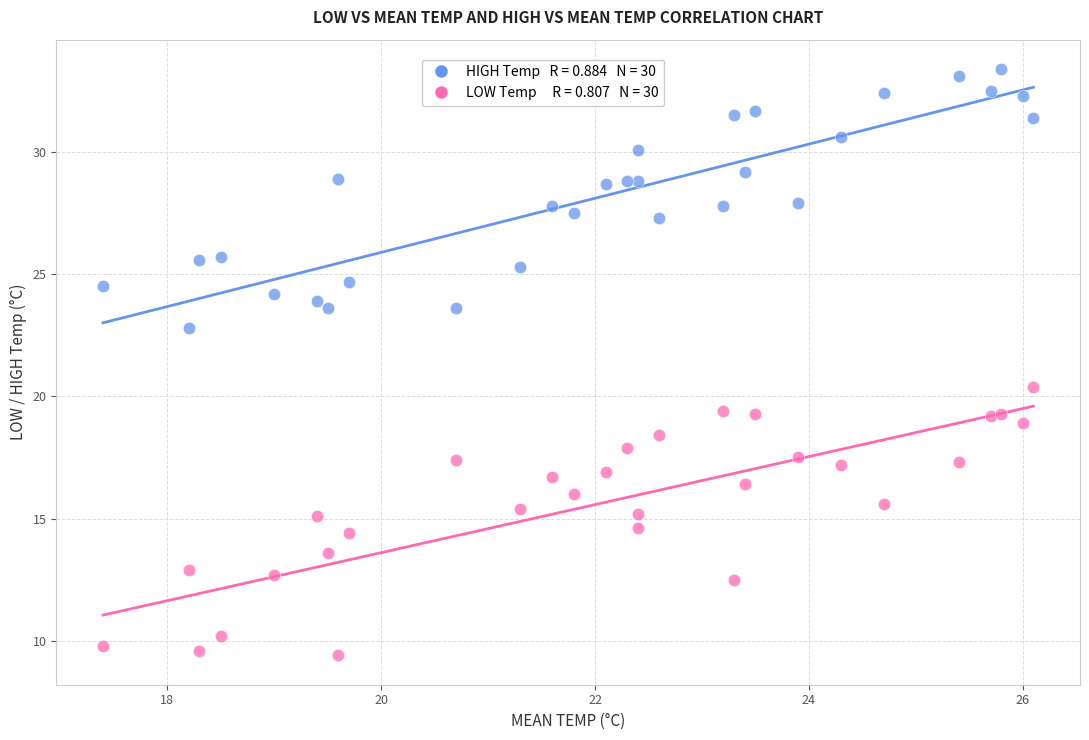

Across all data points, what is the range of X values (max minus min)?

8.7